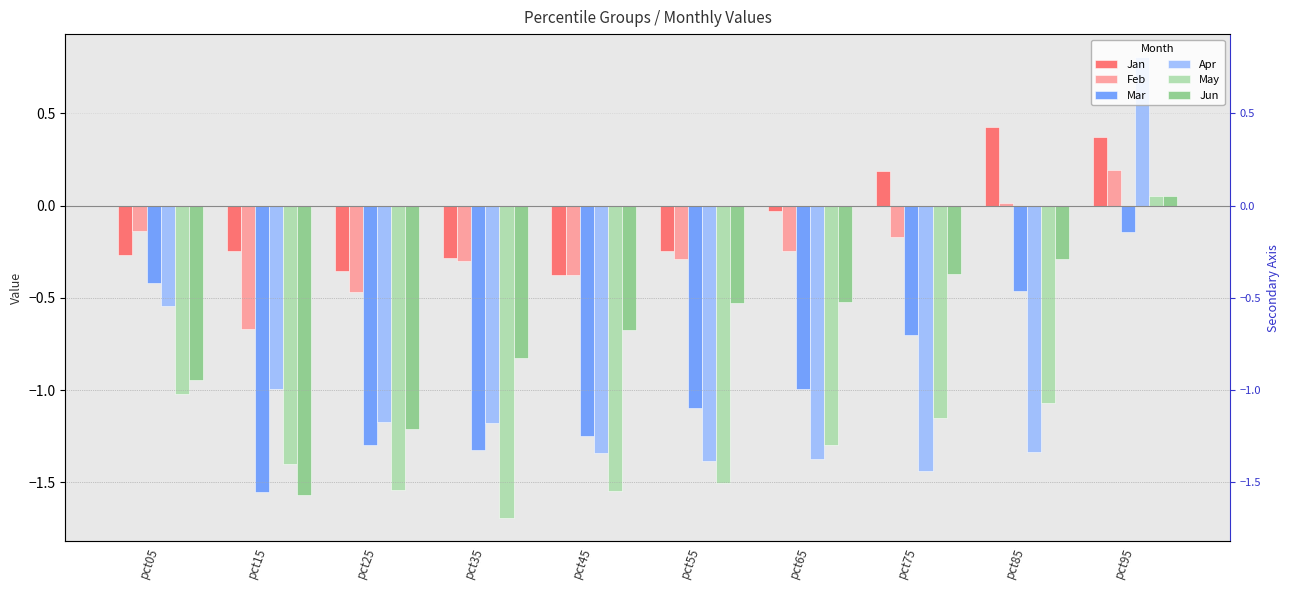

At which label does Feb reach its peak?

pct95